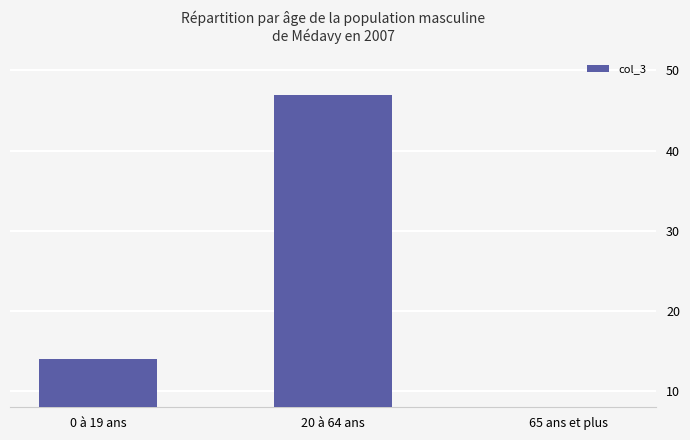

What is the sum of all values?

62